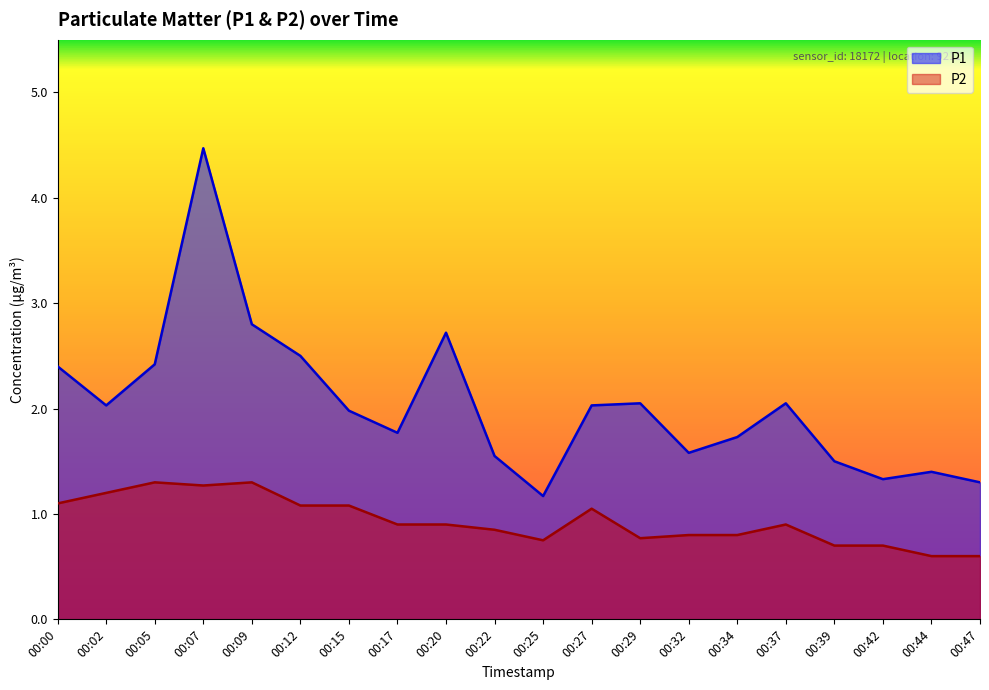

True or false: P1 and P2 cross at least once.

False